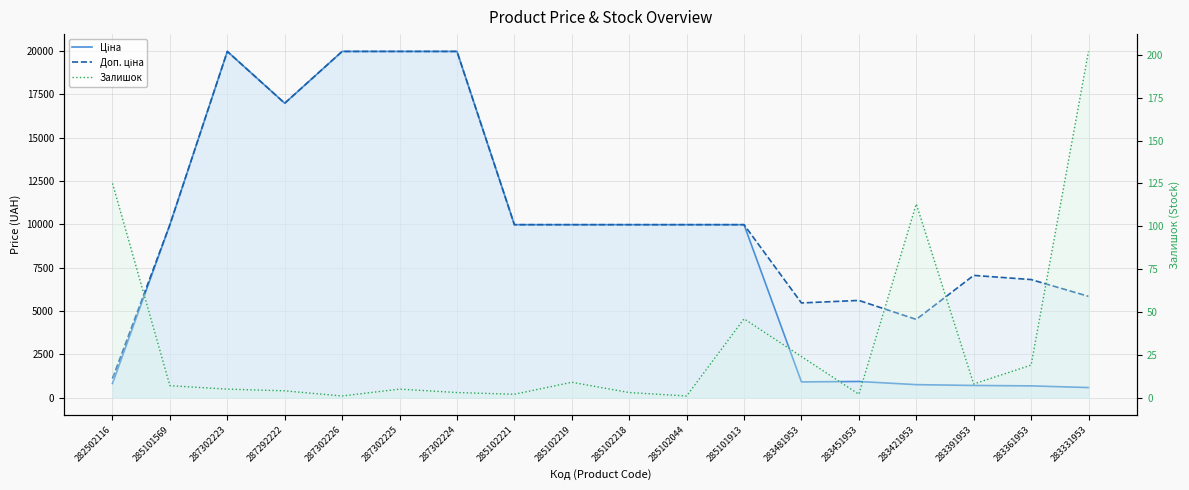

What is the difference between the Залишок values at 285101569 and 287292222?

3.0